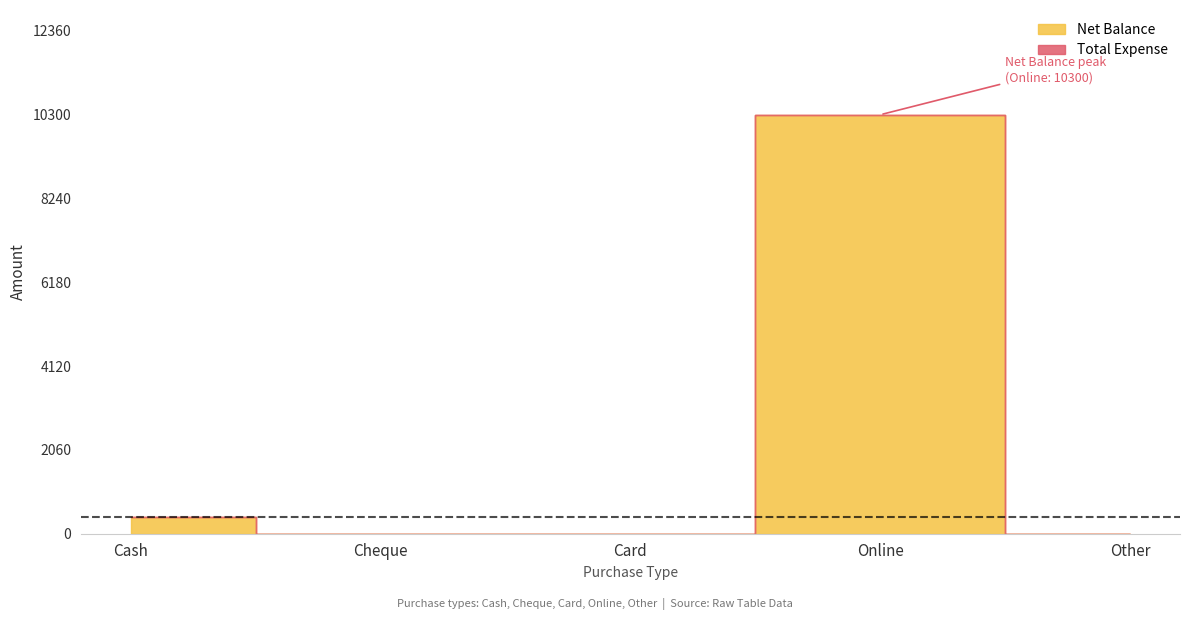

Reading right to left, transcribe all the data shown in this chart.

Net Balance: Other=0	Online=10300	Card=0	Cheque=0	Cash=400
Total Expense: Other=0	Online=0	Card=0	Cheque=0	Cash=0